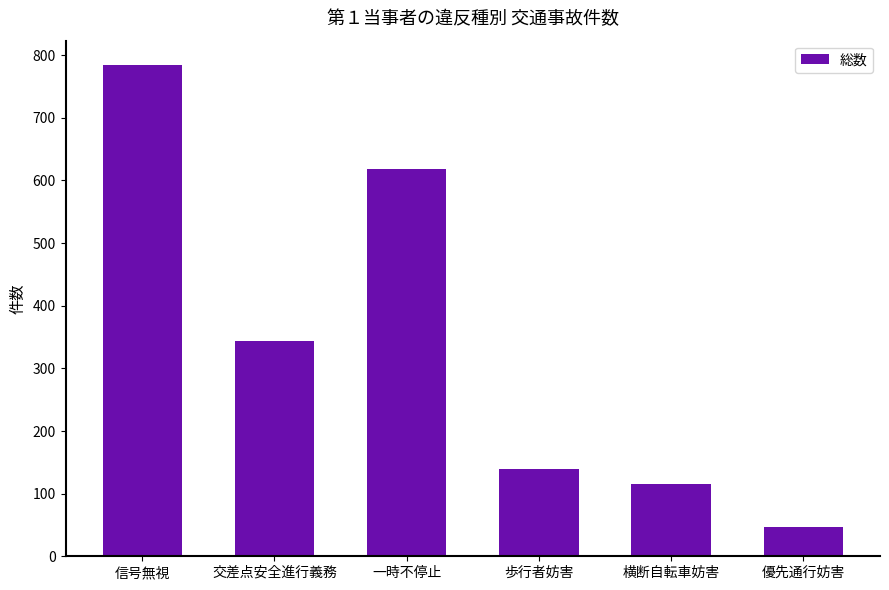

Reading left to right, what are all the values shown in this chart?

信号無視=784	交差点安全進行義務=344	一時不停止=618	歩行者妨害=139	横断自転車妨害=115	優先通行妨害=46